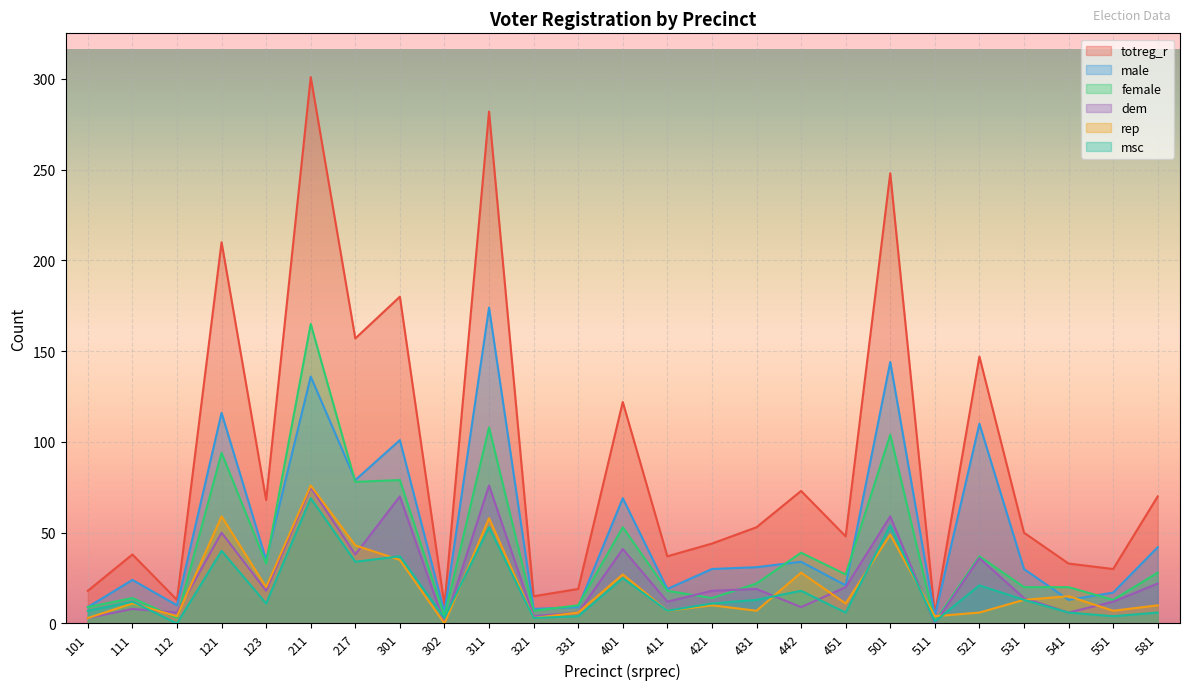

Where is totreg_r nearest to the value 153?

217